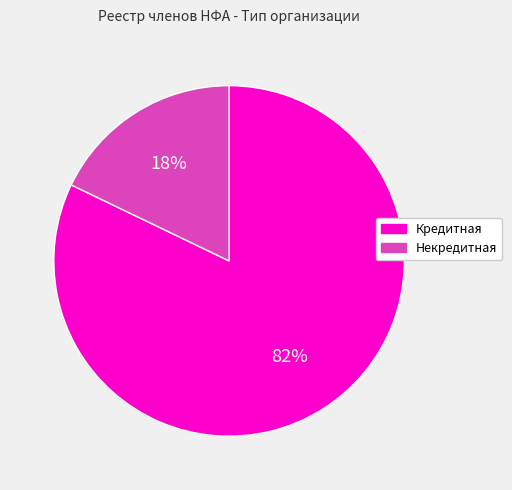

To the nearest percent, what portion does Кредитная represent?

82%